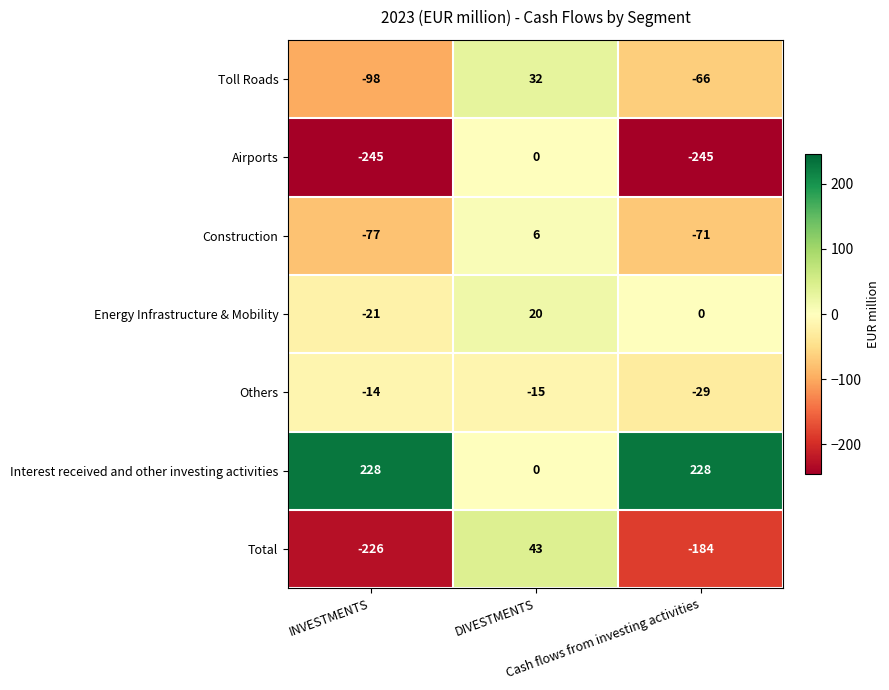

Rank the series by their maximum value, from highest to lowest.

Interest received and other investing activities, Total, Toll Roads, Energy Infrastructure & Mobility, Construction, Airports, Others